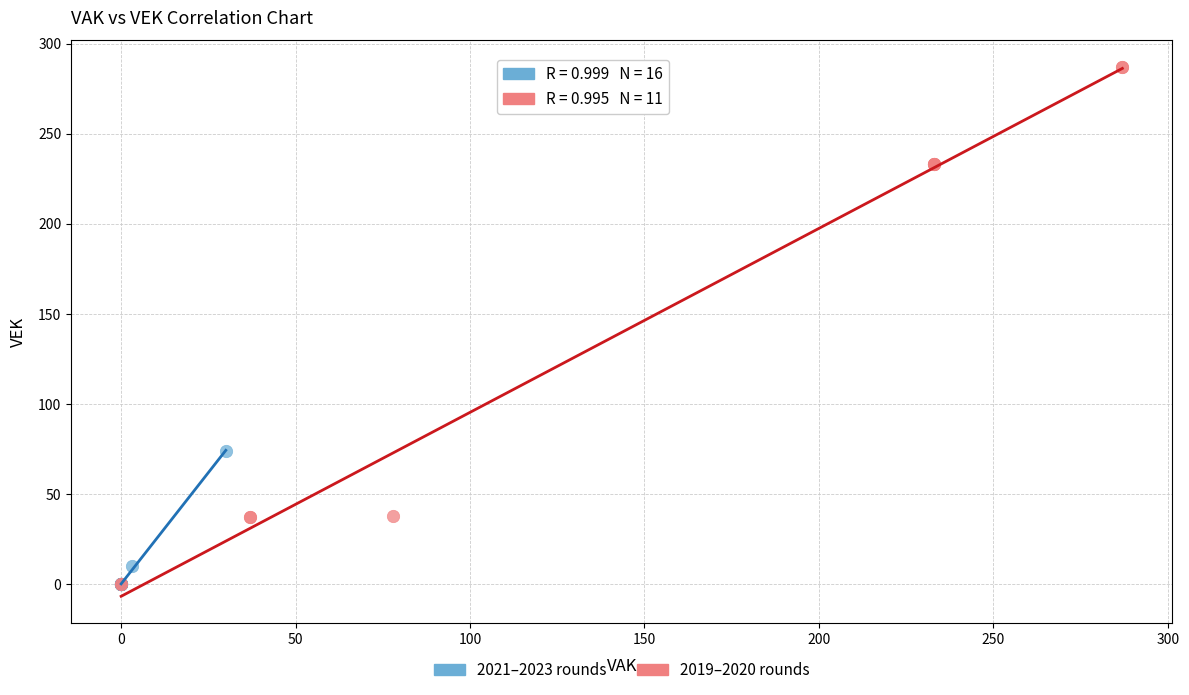

Which series contains the highest Y value?

2019–2020 rounds